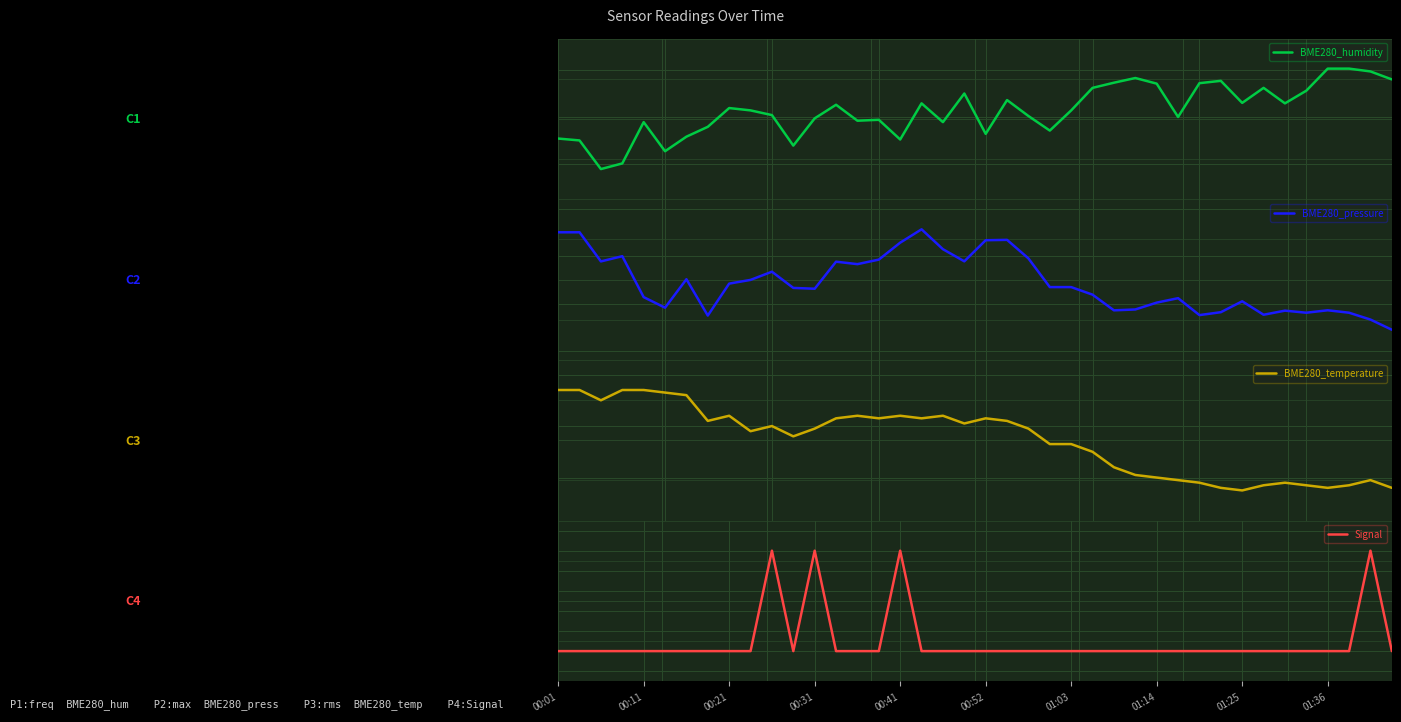

Is the value of BME280_temperature at 00:11 greater than the value of BME280_humidity at 37?

No